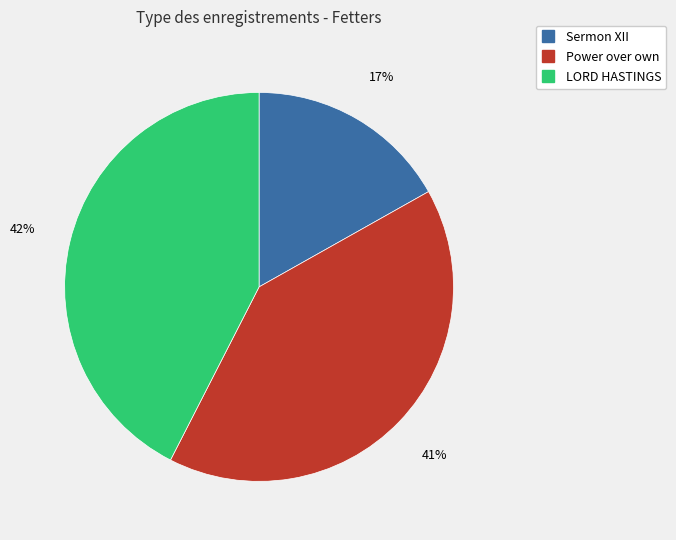

To the nearest percent, what is the average slice percentage?

33%